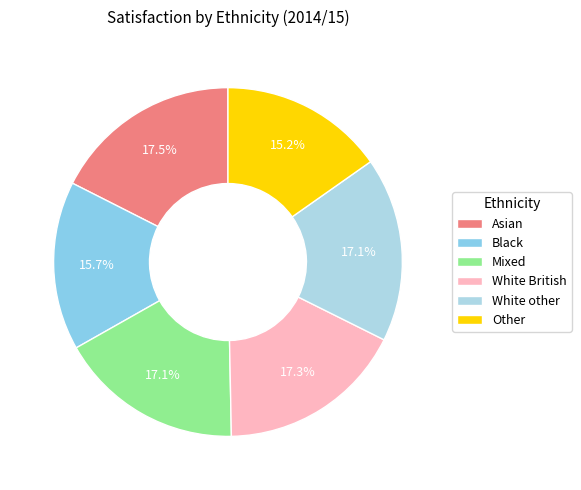

Rank the categories by value from lowest to highest.

Other, Black, Mixed, White other, White British, Asian